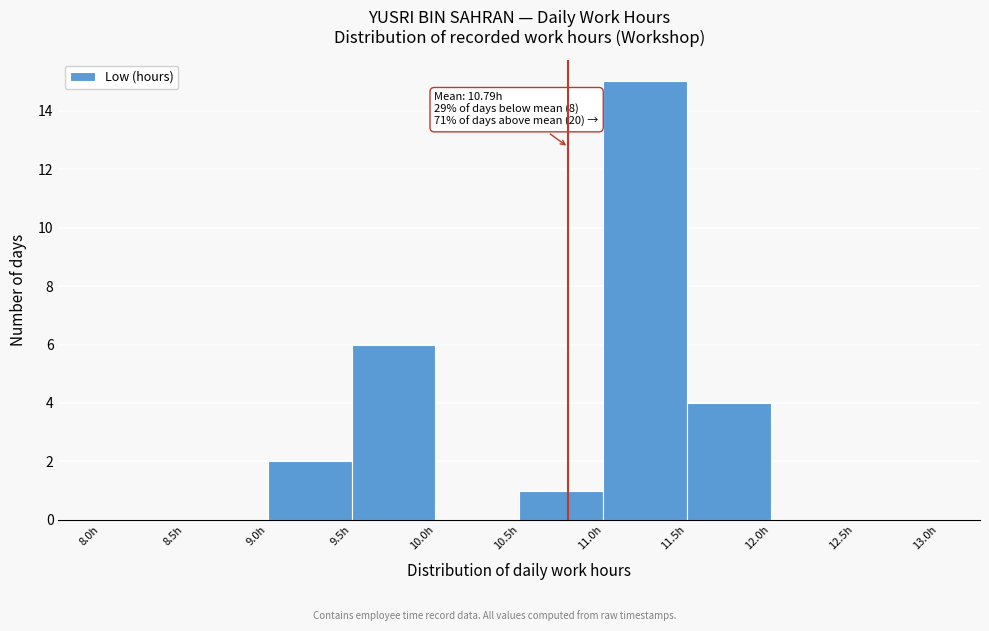

Which range on the x-axis has the tallest bar?

11.0 to 11.5